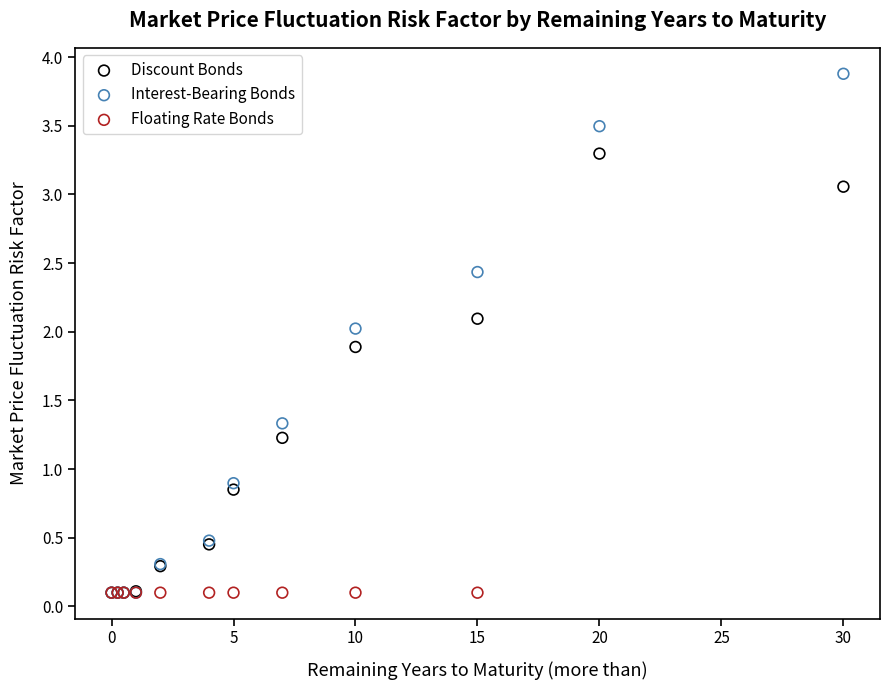

What are all the series names shown in the legend?

Discount Bonds, Interest-Bearing Bonds, Floating Rate Bonds